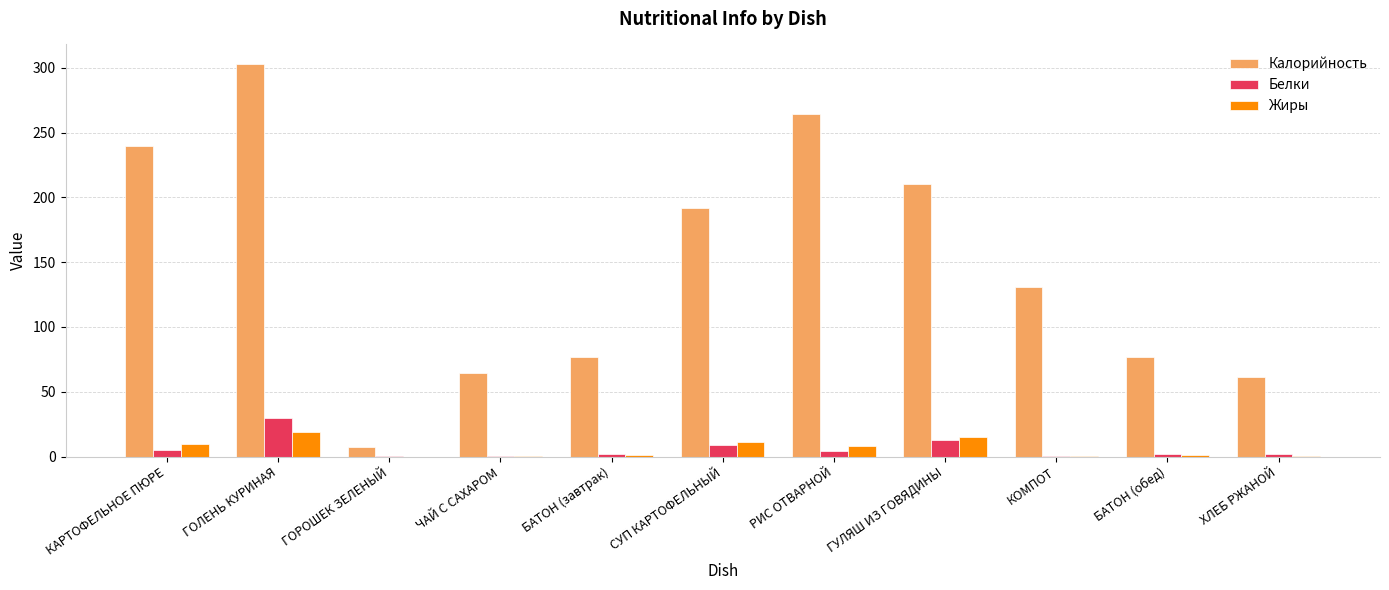

Which category has the highest value across all series?

ГОЛЕНЬ КУРИНАЯ